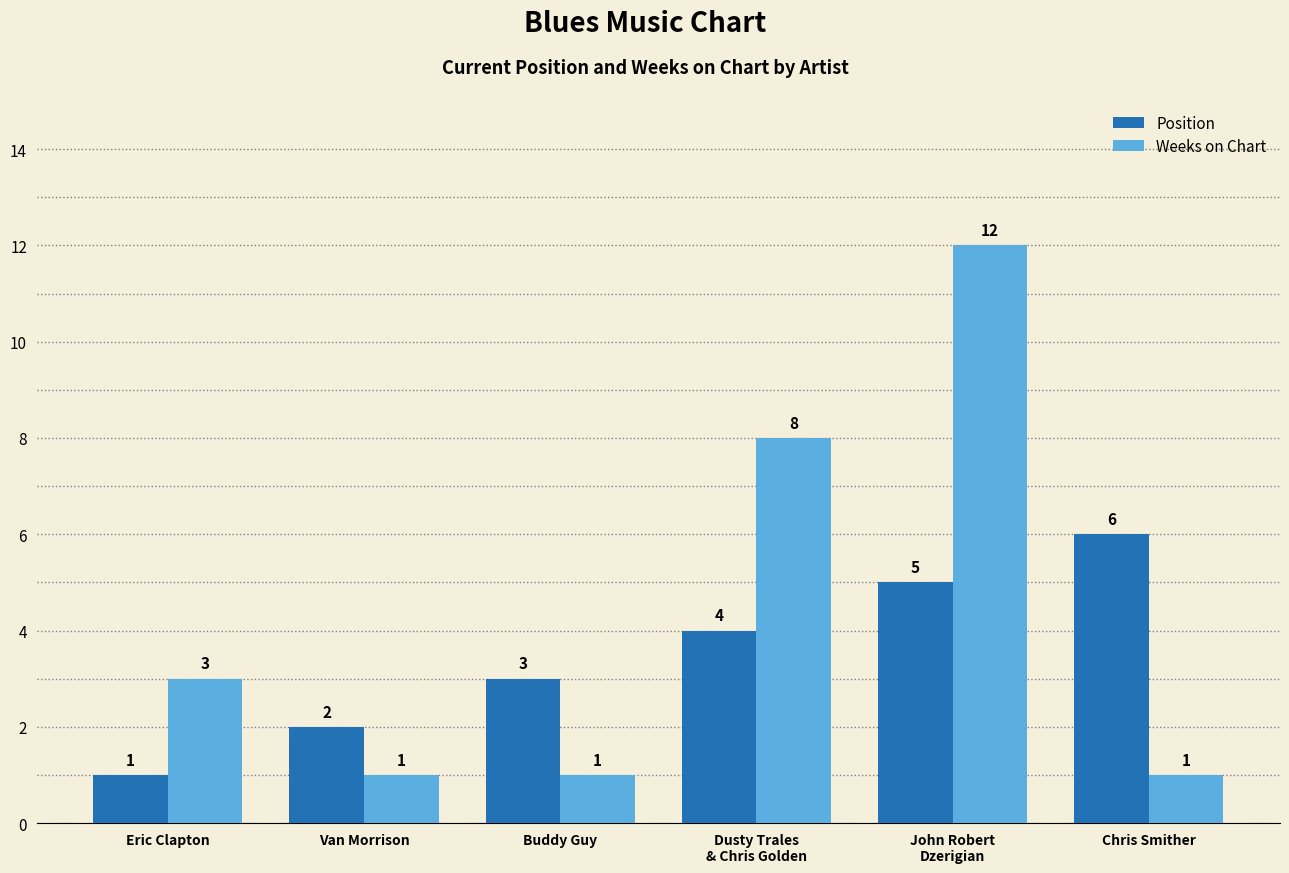

Which series changed the most between Van Morrison and Dusty Trales
& Chris Golden?

Weeks on Chart